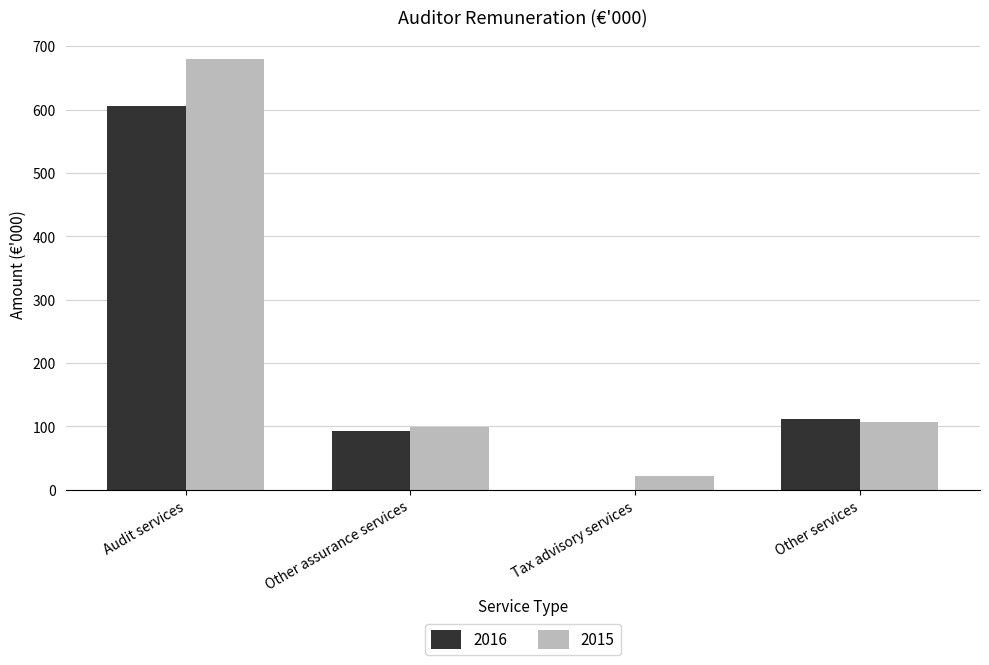

True or false: 2016 has a value of 177 at Other services.

False